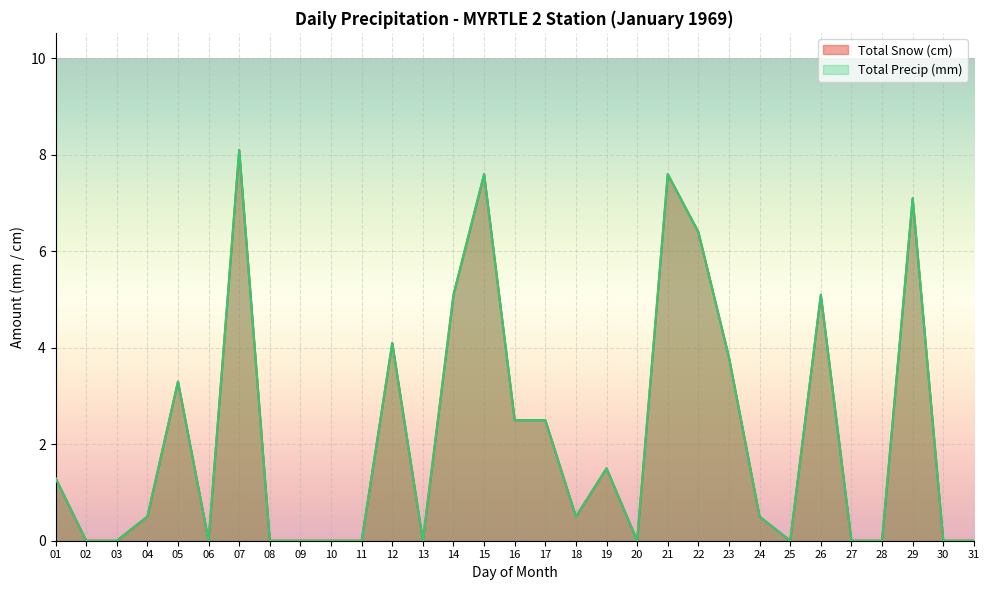

Which label corresponds to the largest value in the chart?

07